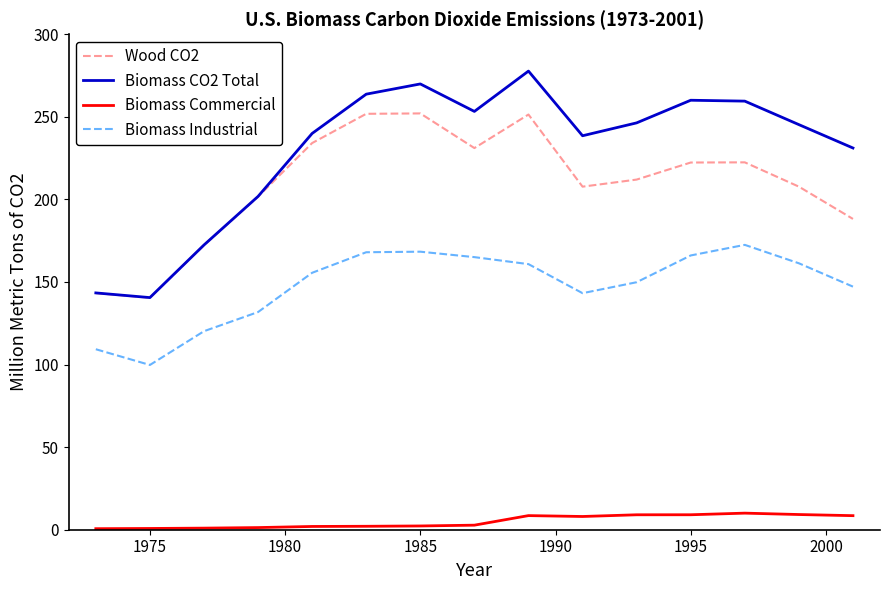

List the series in order of their peak value, highest first.

Biomass CO2 Total, Wood CO2, Biomass Industrial, Biomass Commercial